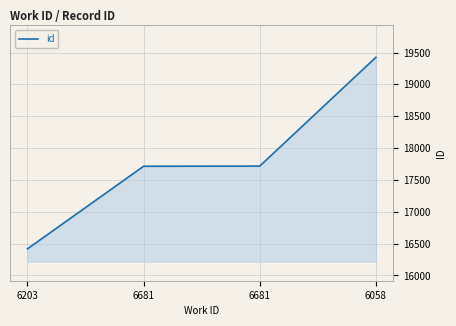

Rank the categories by value from lowest to highest.

6203, 6681, 6681, 6058